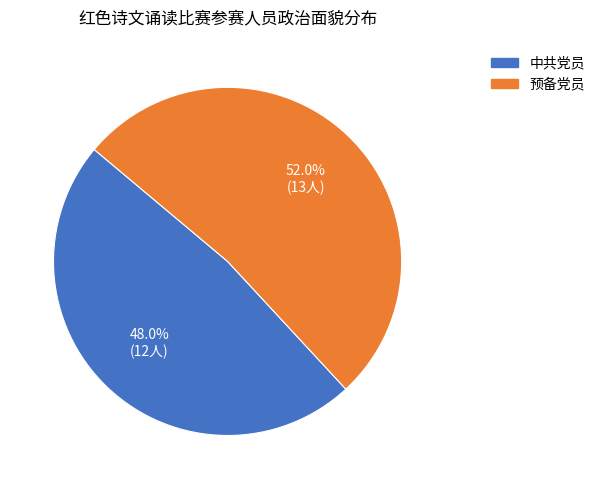

Between 中共党员 and 预备党员, which is larger?

预备党员